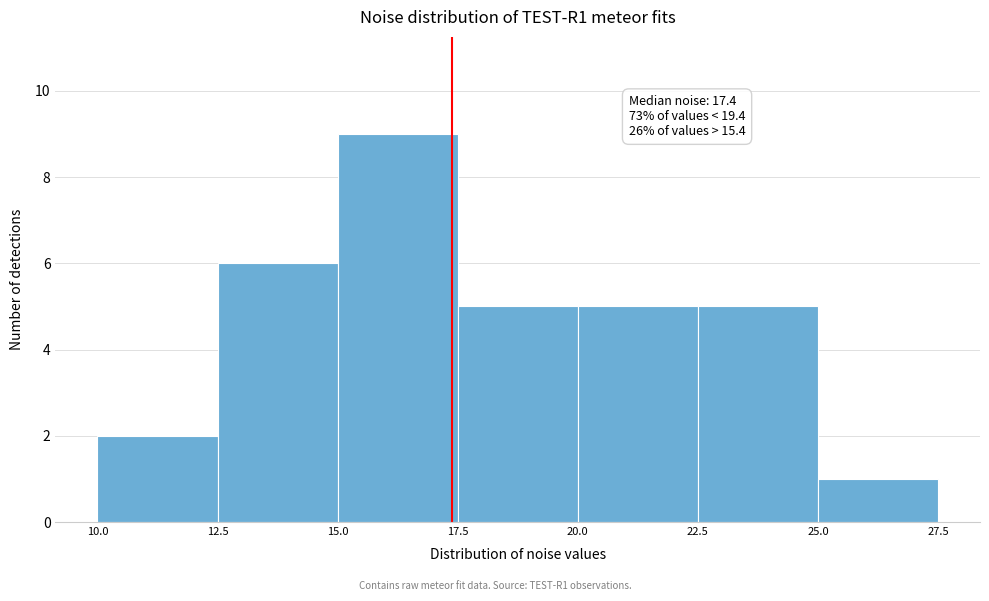

Over which range of the x-axis is the bar tallest?

15.0 to 17.5